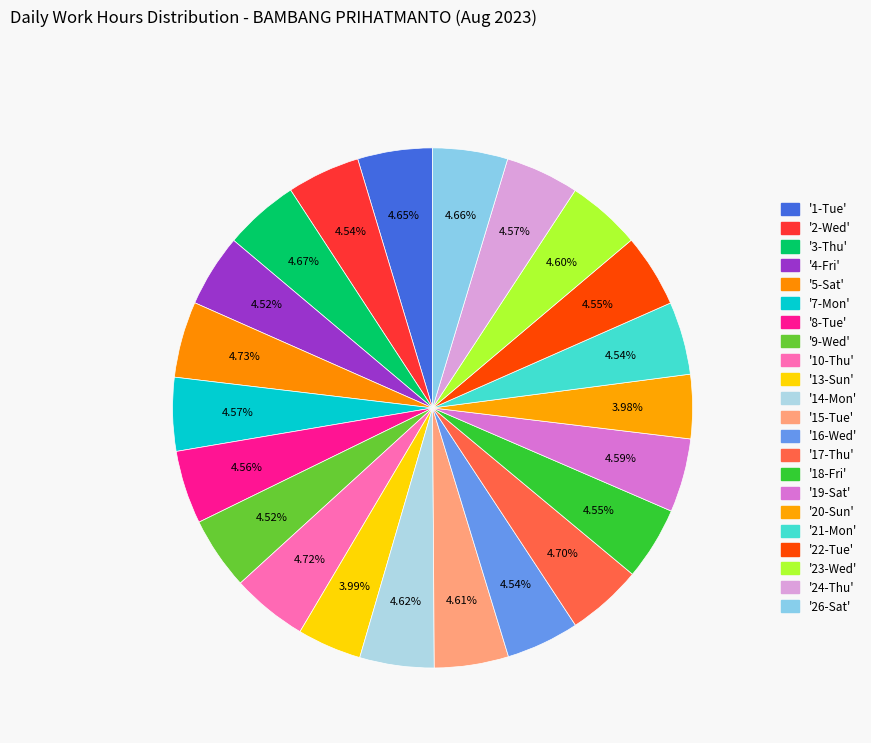

How many slices are in this pie chart?

22